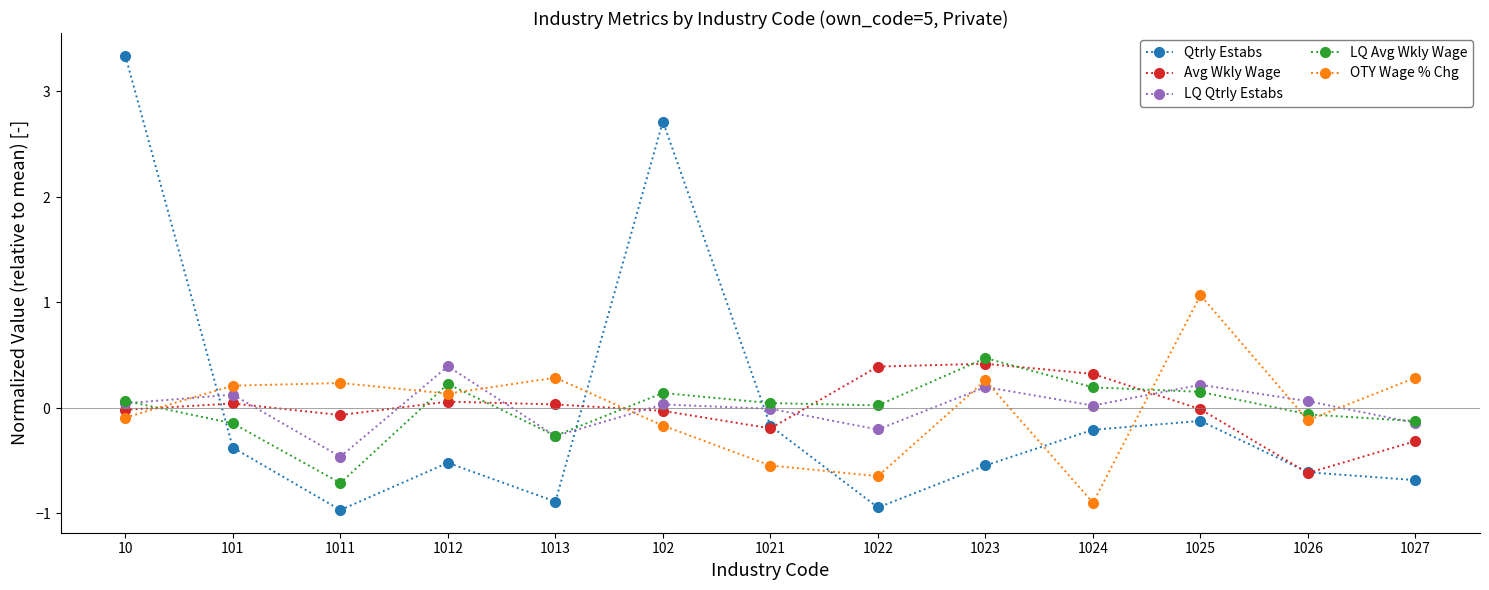

What is the minimum value shown in the chart?

-1.0